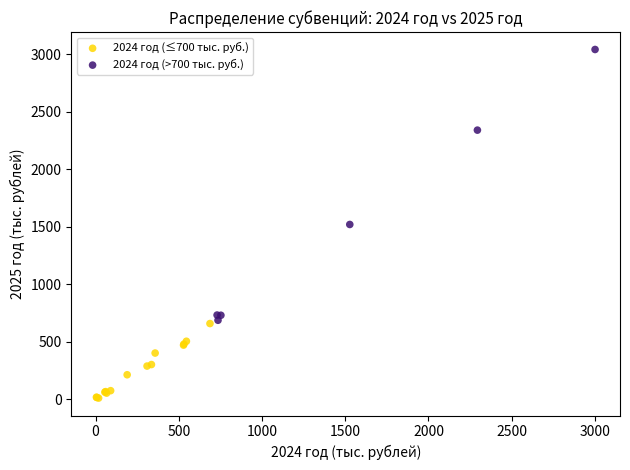

Which series reaches the maximum Y coordinate?

2024 год (>700 тыс. руб.)